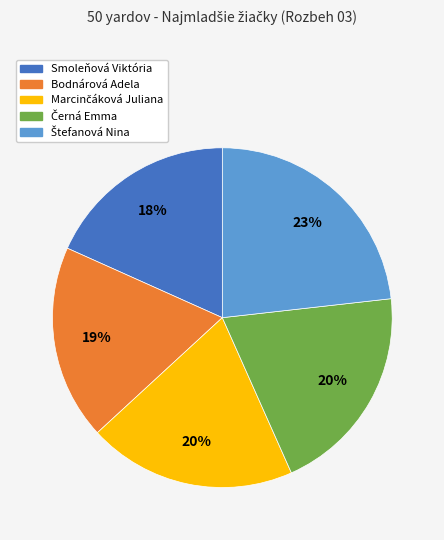

Is there any slice that represents more than half of the pie?

No